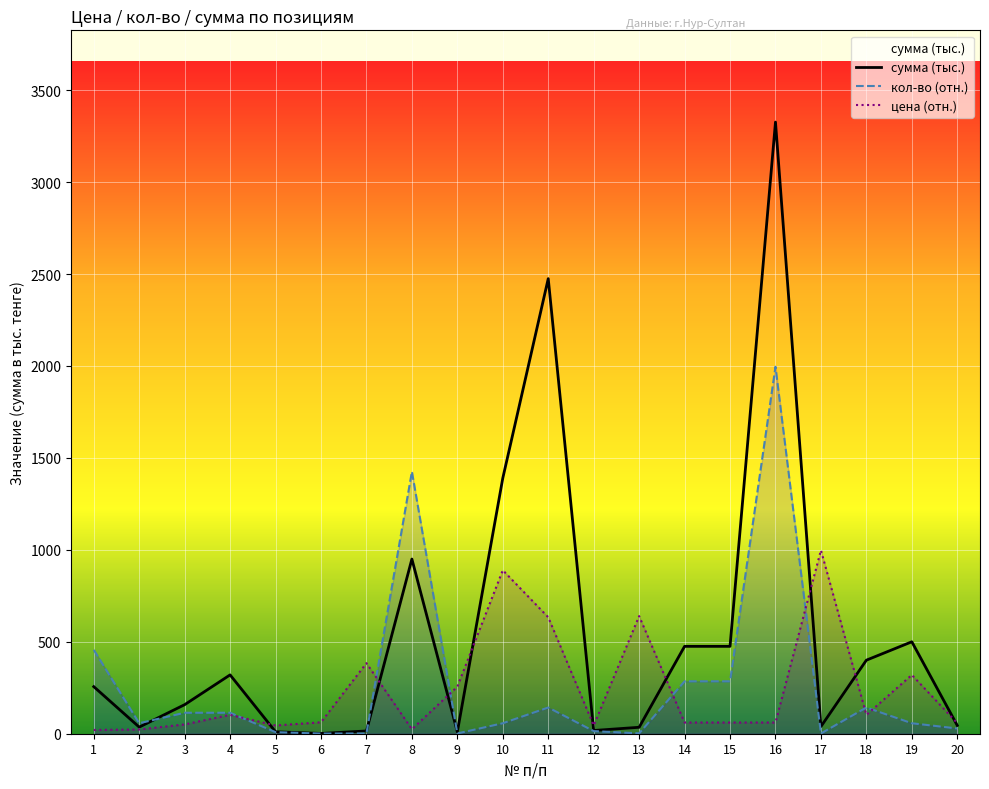

What are all the series names shown in the legend?

Цена, кол-во, сумма